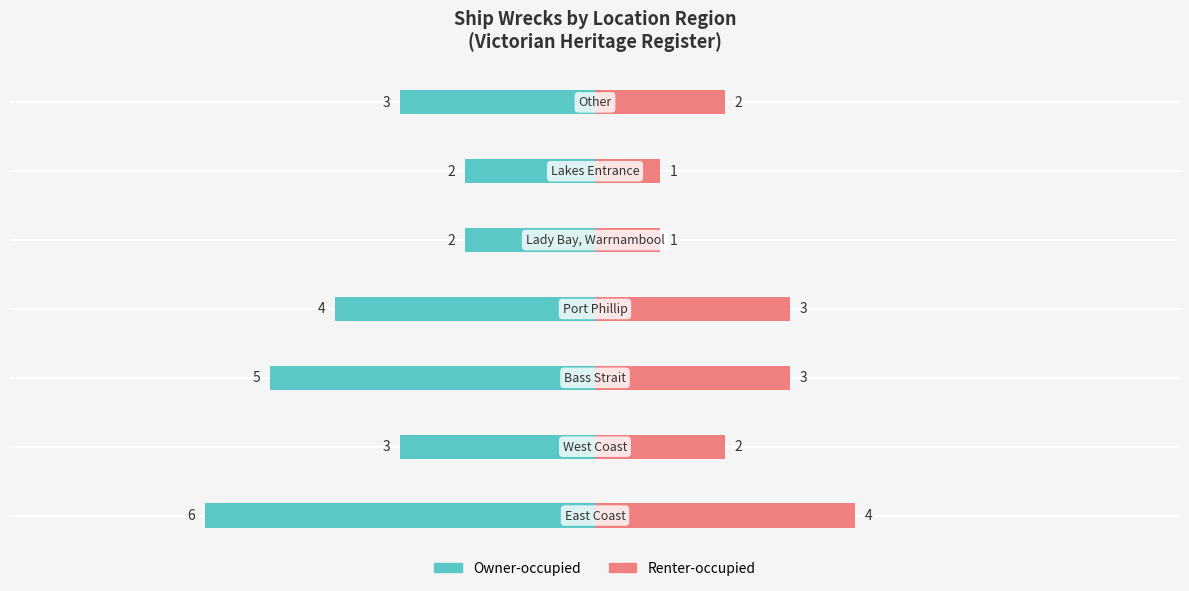

What is the value of the Renter-occupied bar at the 1st from the left?

4